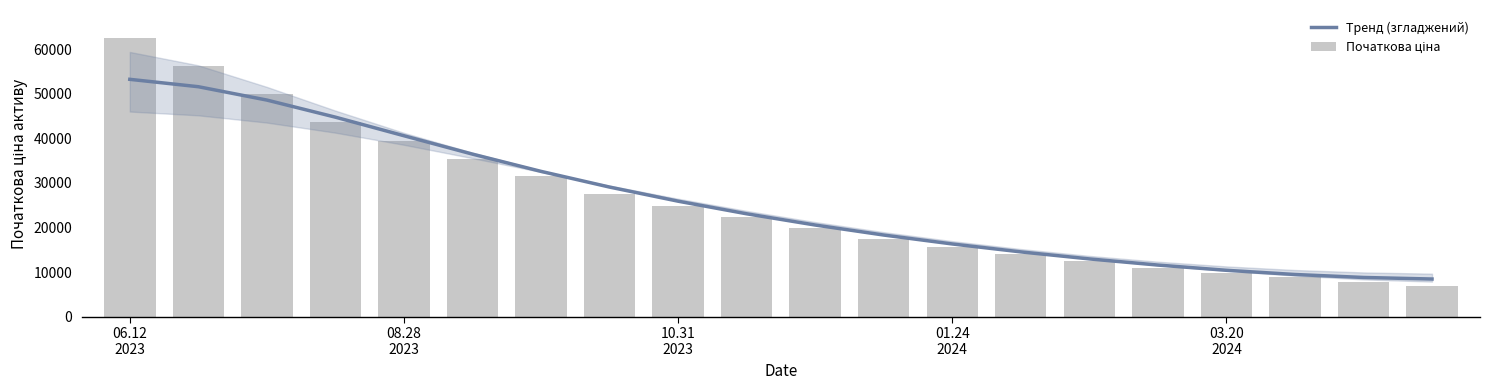

Between 01.24
2024 and 5, which is larger?

01.24
2024